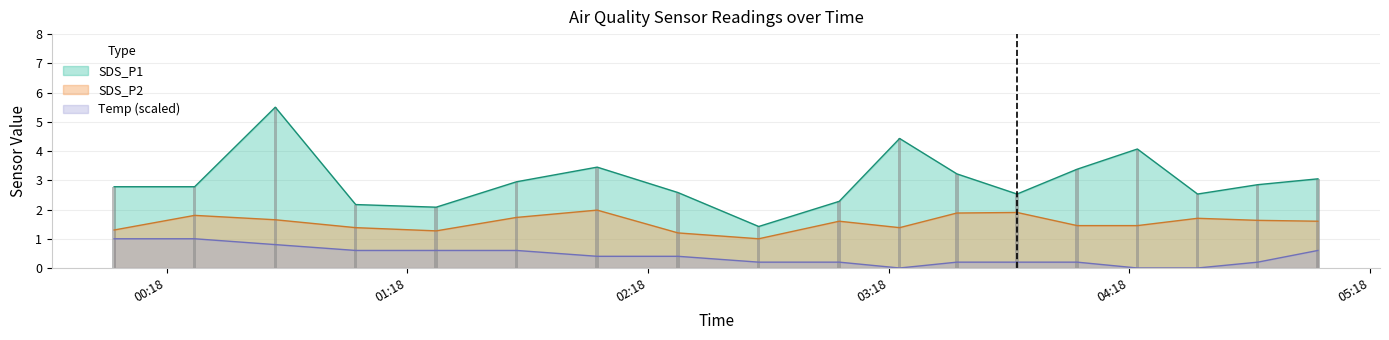

What is the label of the 4th bar from the right?

2020/12/21 04:20:00